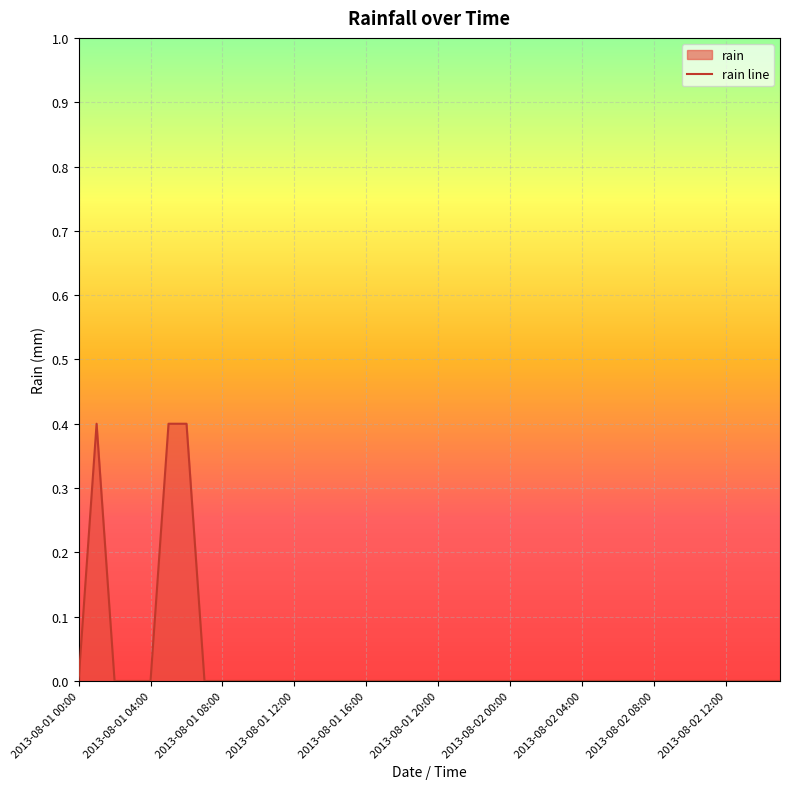

What is the difference between the maximum and minimum values?

0.4